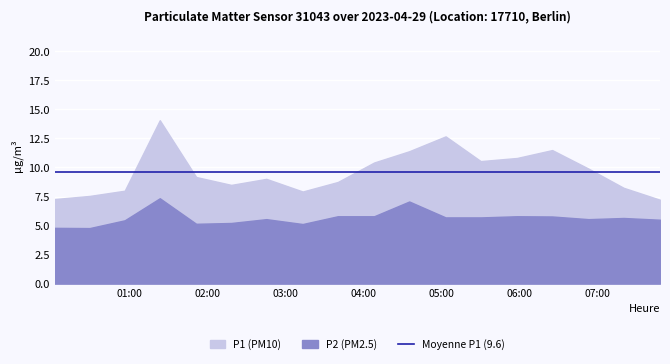

Which category has the highest value across all series?

01:23